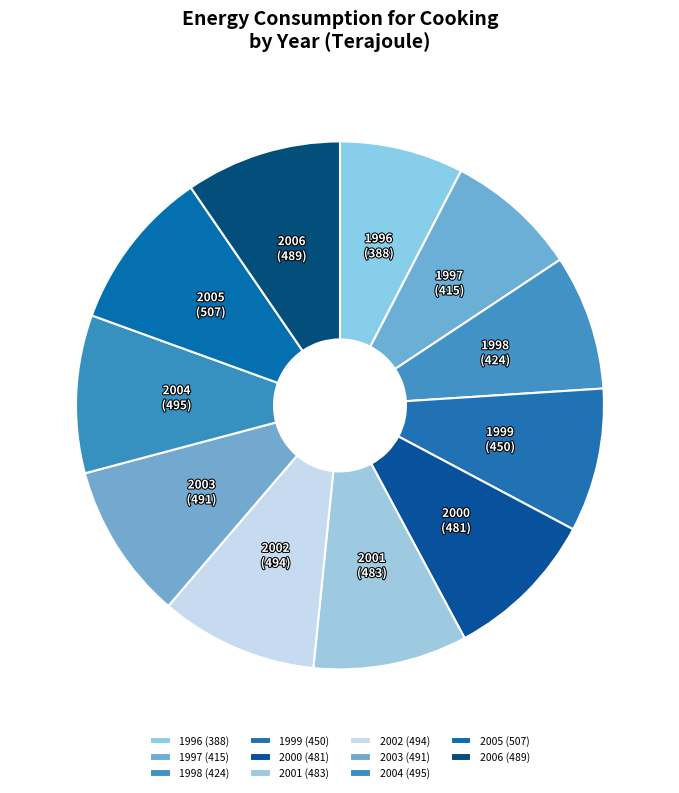

Count the number of slices in the pie.

11